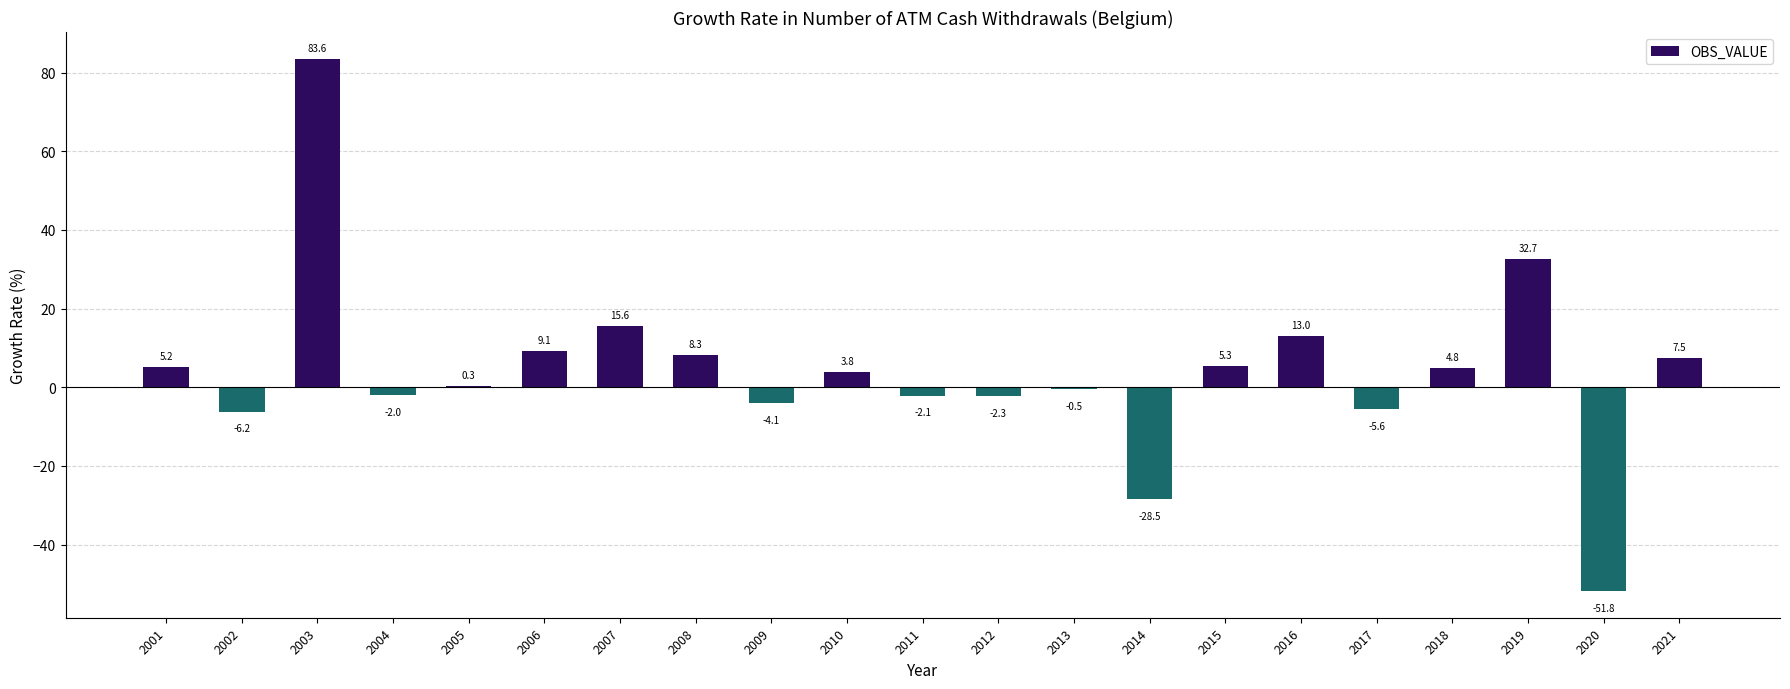

What is the greatest value displayed?

83.6